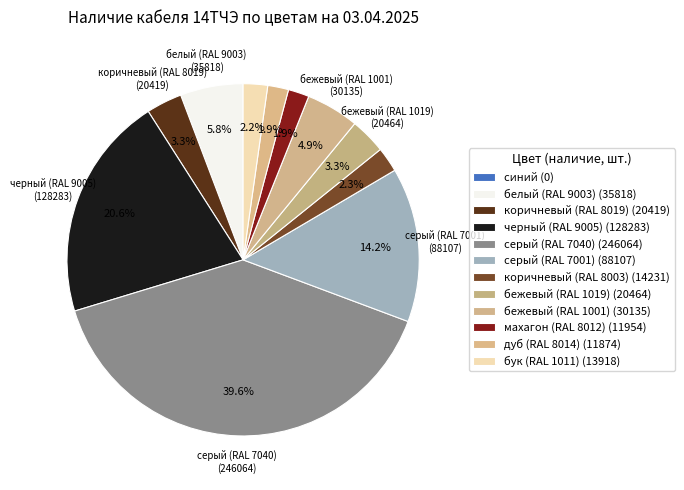

Count the number of slices in the pie.

12